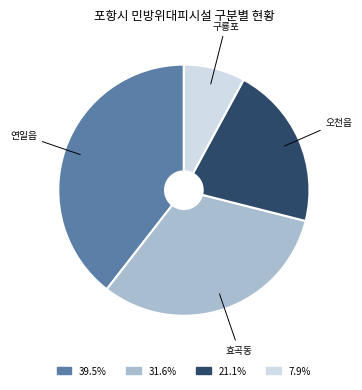

Combined, do 39.5% and 7.9% account for over 50%?

No